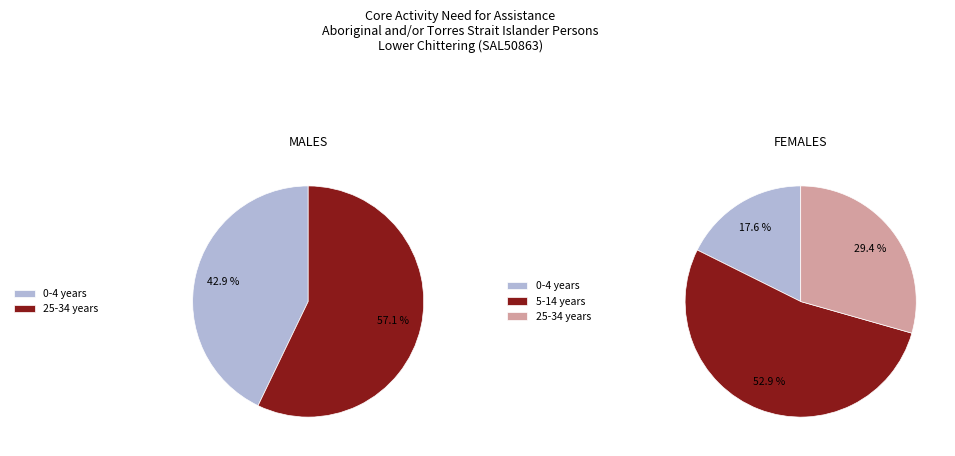

Does any single category account for the majority?

Yes